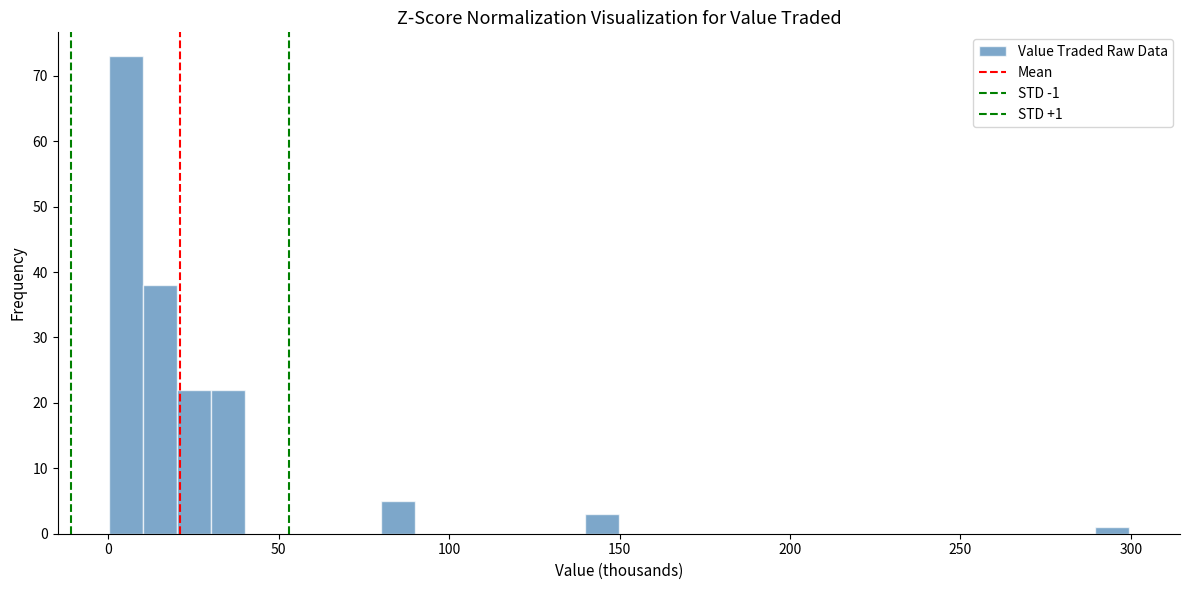

Around what value on the x-axis is the tallest bar? Give the approximate position of its centre, as read against the axis.

5